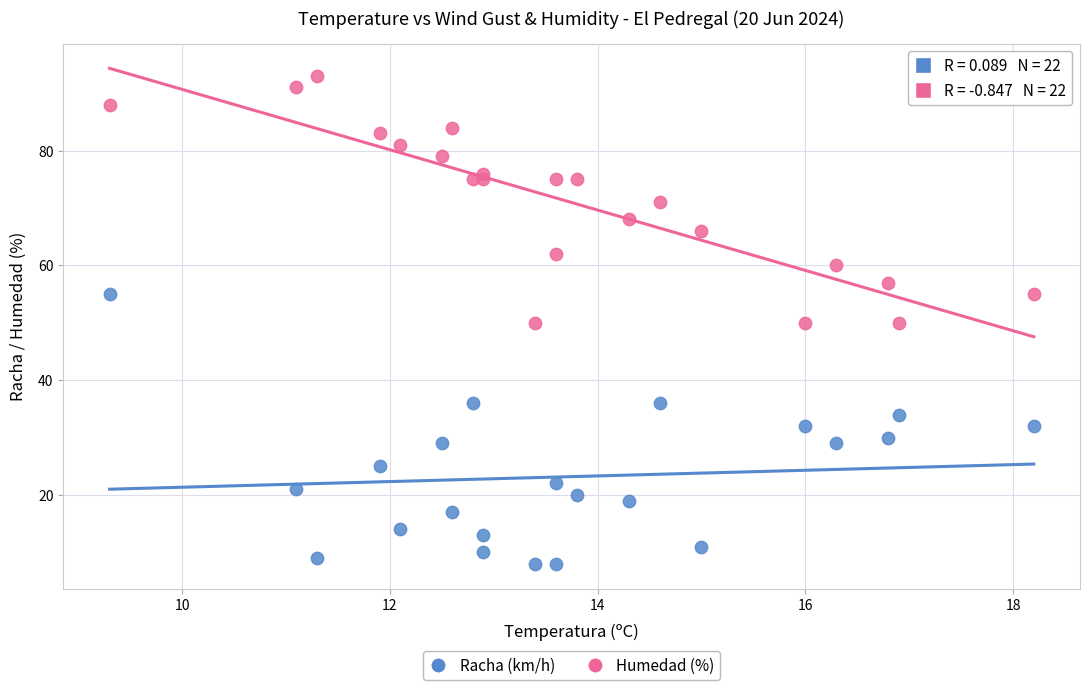

Across all data points, what is the range of Y values (max minus min)?

85